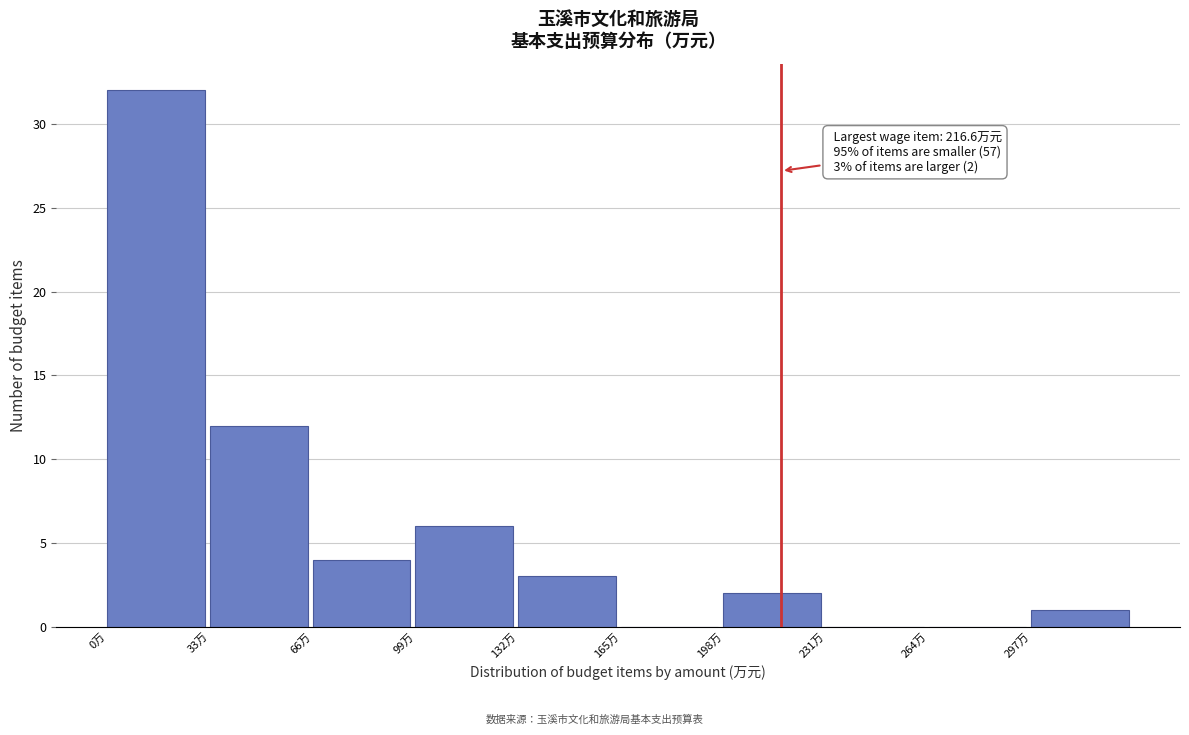

Which range on the x-axis has the tallest bar?

0 to 33